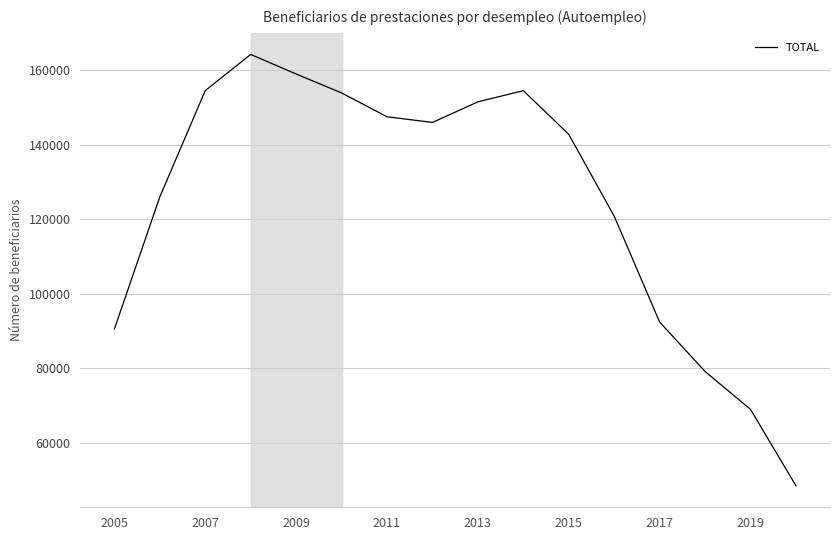

What is the difference between the maximum and minimum values?

115768